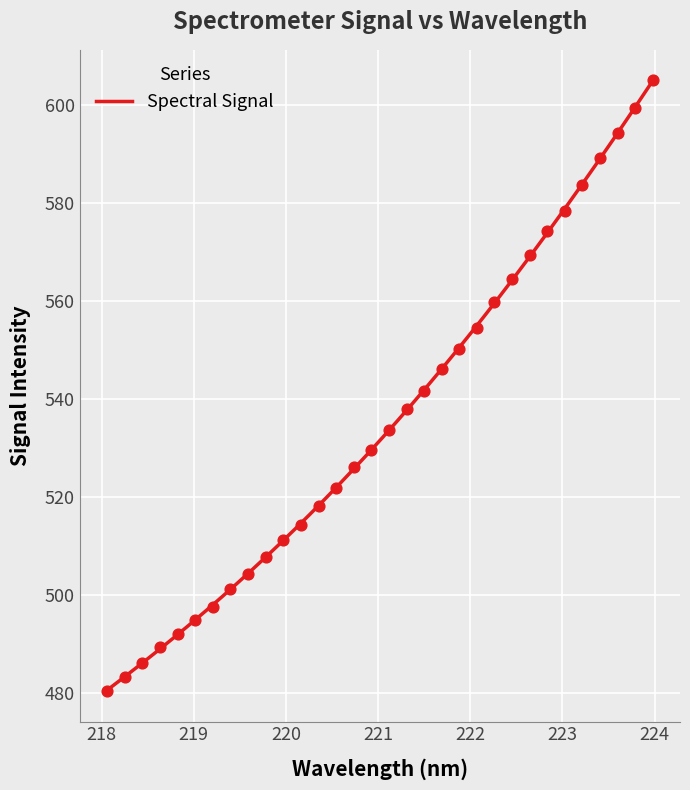

Which has a higher value, 219.589 or 222.0721?

222.0721